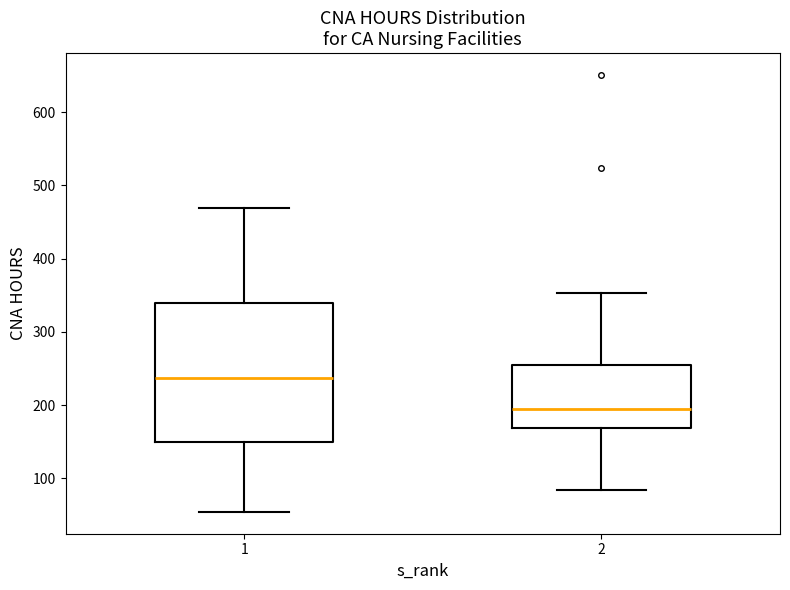

Where does the median line of the box at x = 1 sit on the y-axis? The values are not printed on the chart, so give them approximately, as read against the axis.

240